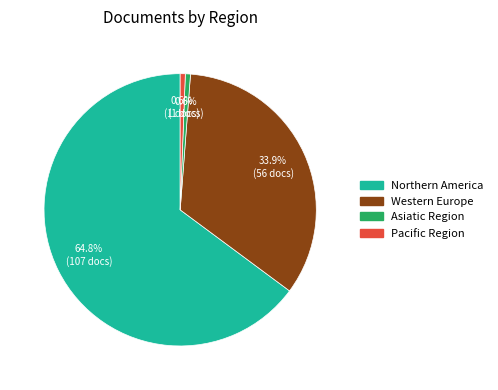

To the nearest percent, what is the combined percentage of Western Europe and Northern America?

99%